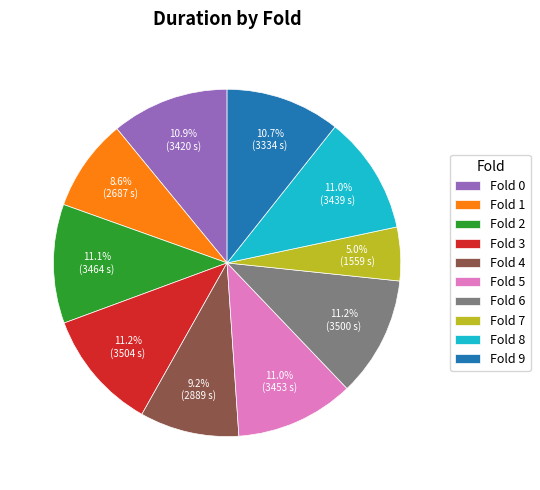

Approximately how many times larger is the value at Fold 6 compared to Fold 2?

1.0